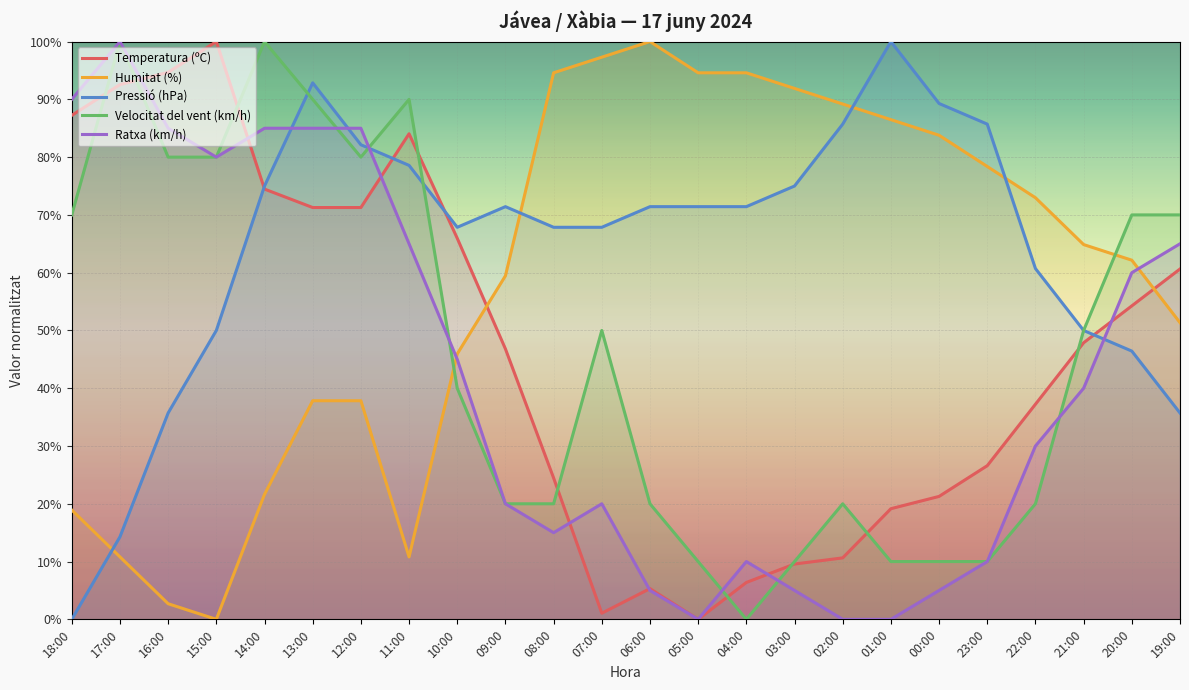

Which series has the largest total across all categories?

Pressió (hPa)